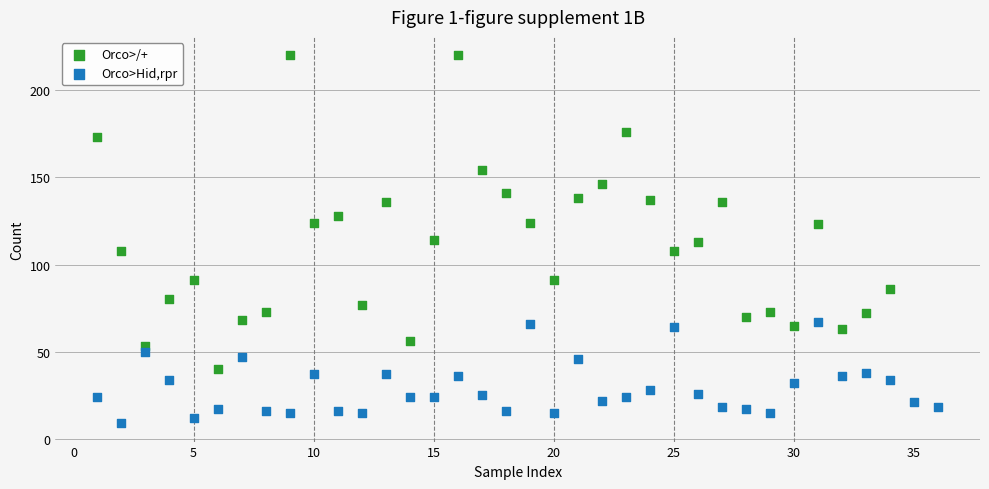

Which series reaches the maximum Y coordinate?

Orco>/+